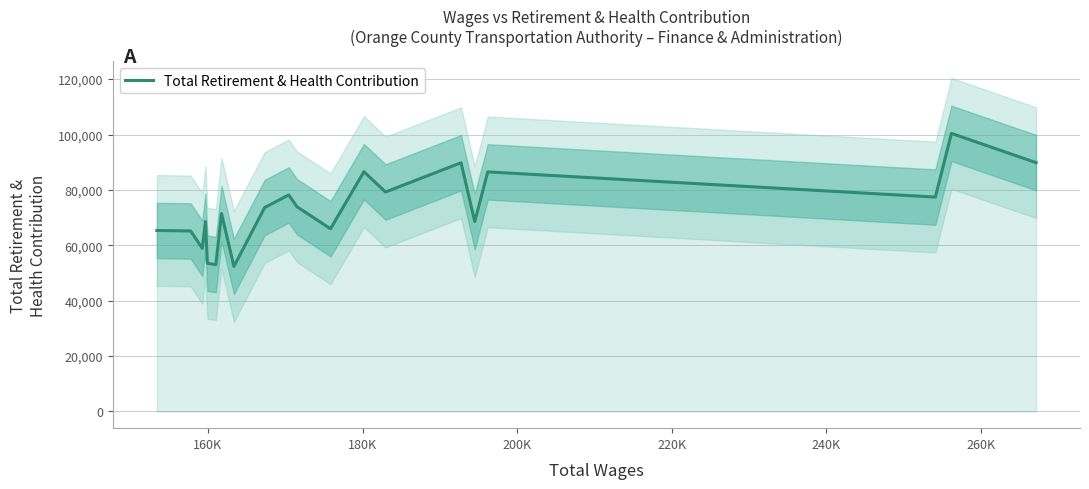

What is the minimum value for Total Retirement & Health Contribution?

52384